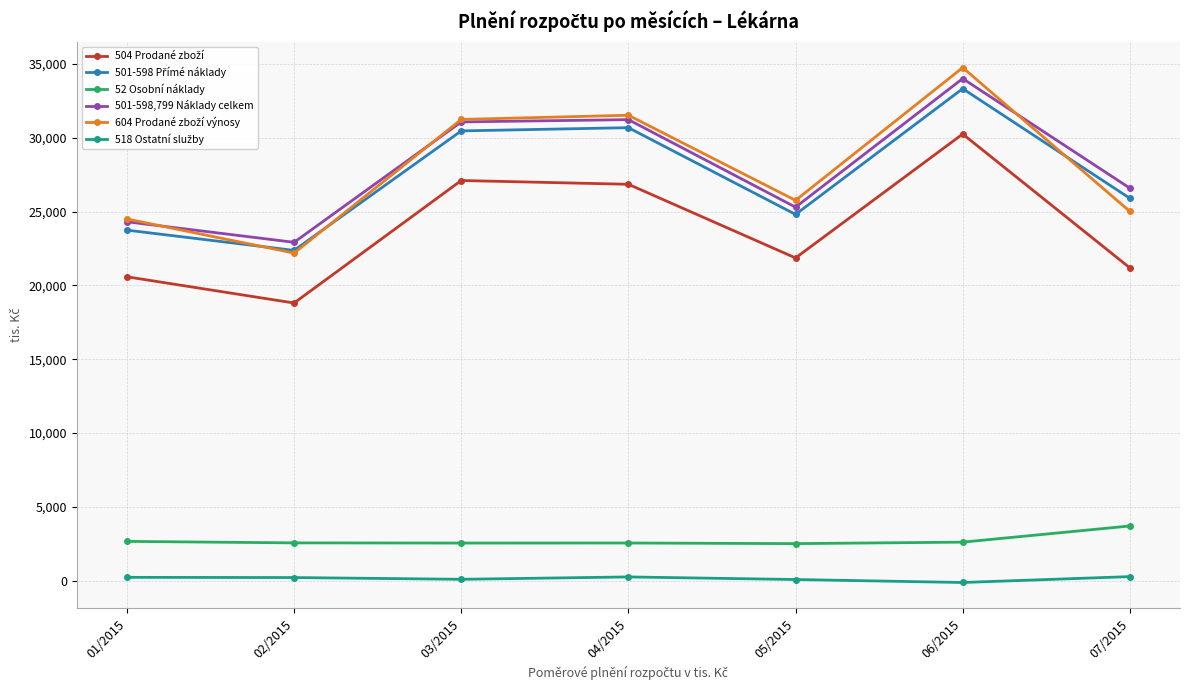

What position from the right is 03/2015?

5